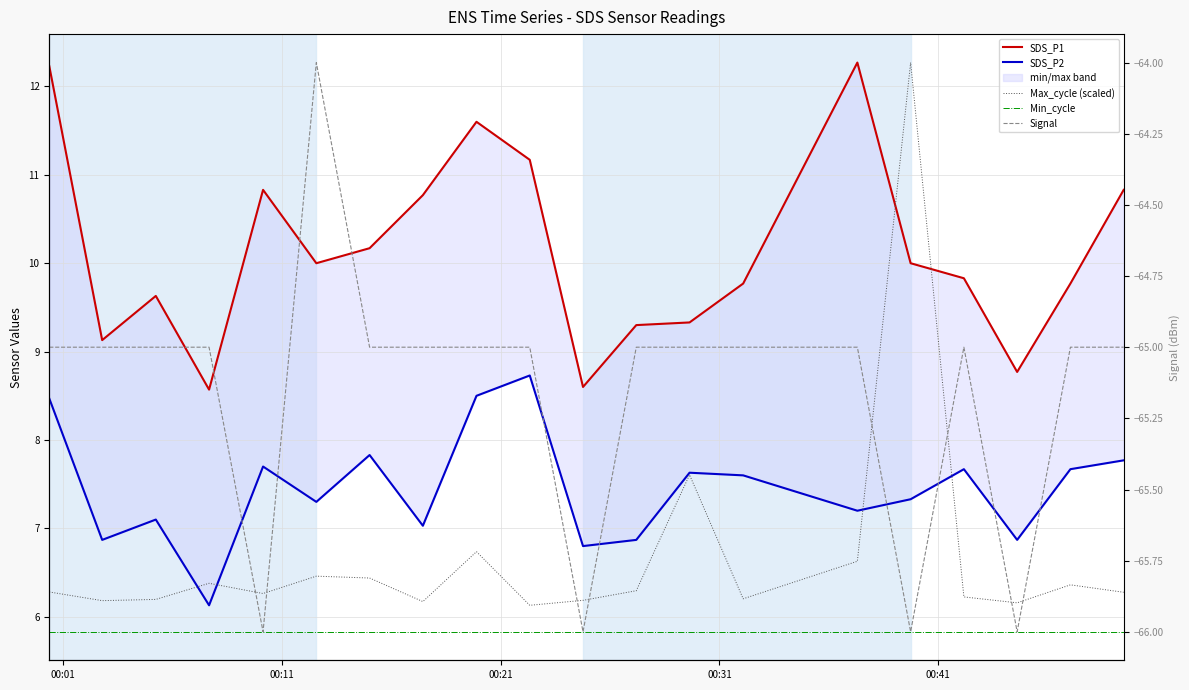

What is the label of the 18th point from the right?

00:21